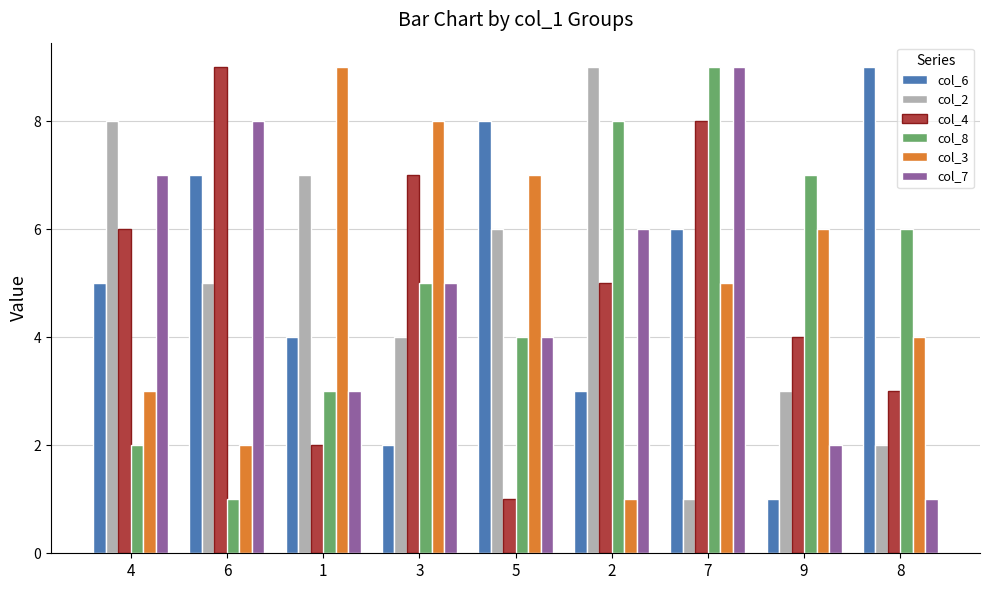

What is the maximum value shown in the chart?

9